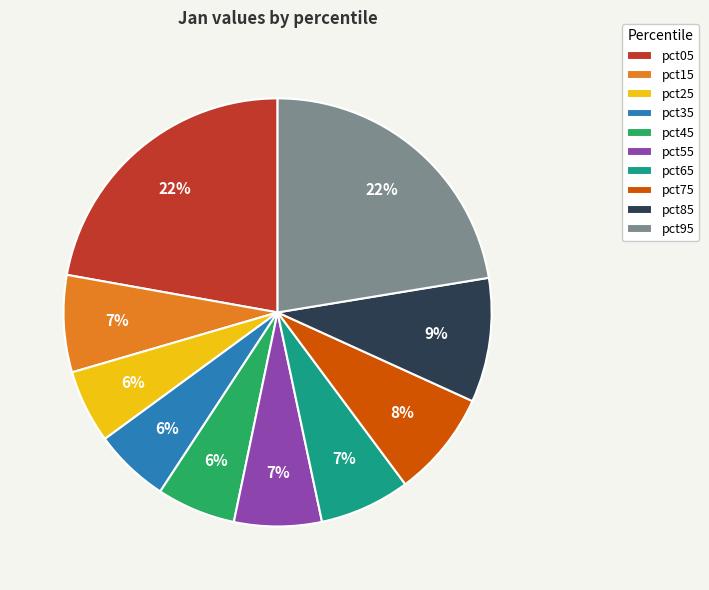

The pct45 slice represents 1% of the pie. True or false?

False